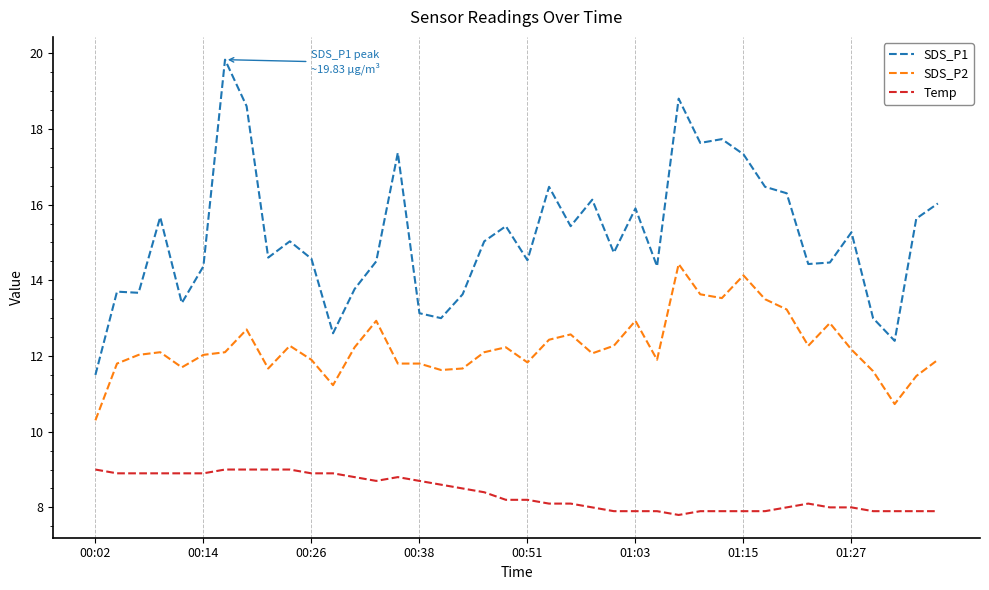

Which series has the largest total across all categories?

SDS_P1